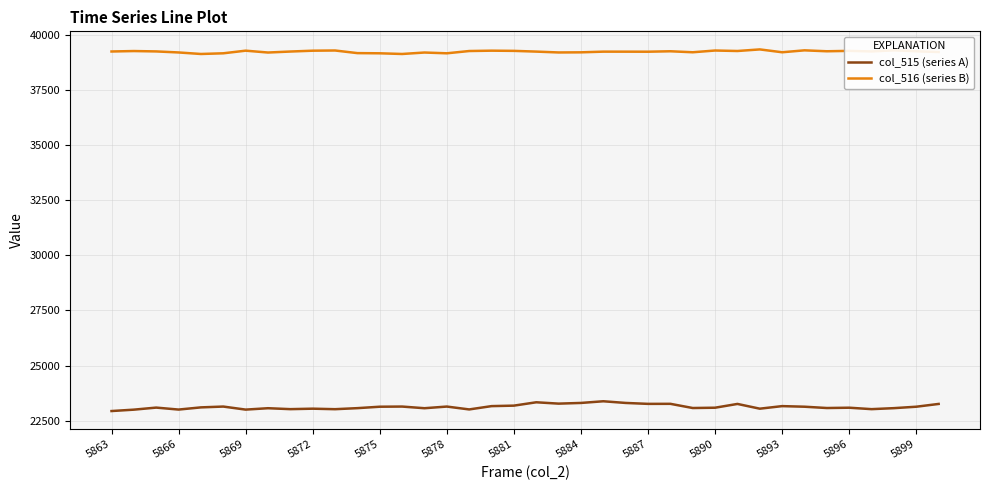

True or false: col_515 (series A) and col_516 (series B) cross at least once.

False